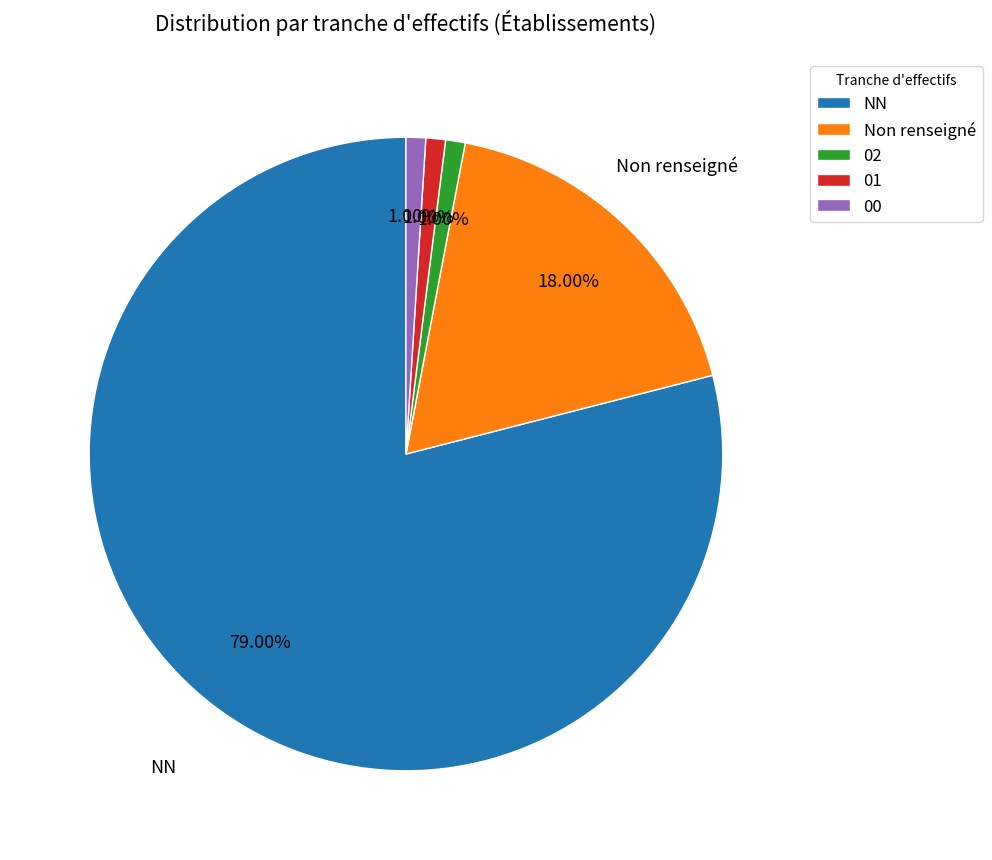

True or false: 02 accounts for 1% of the total.

True